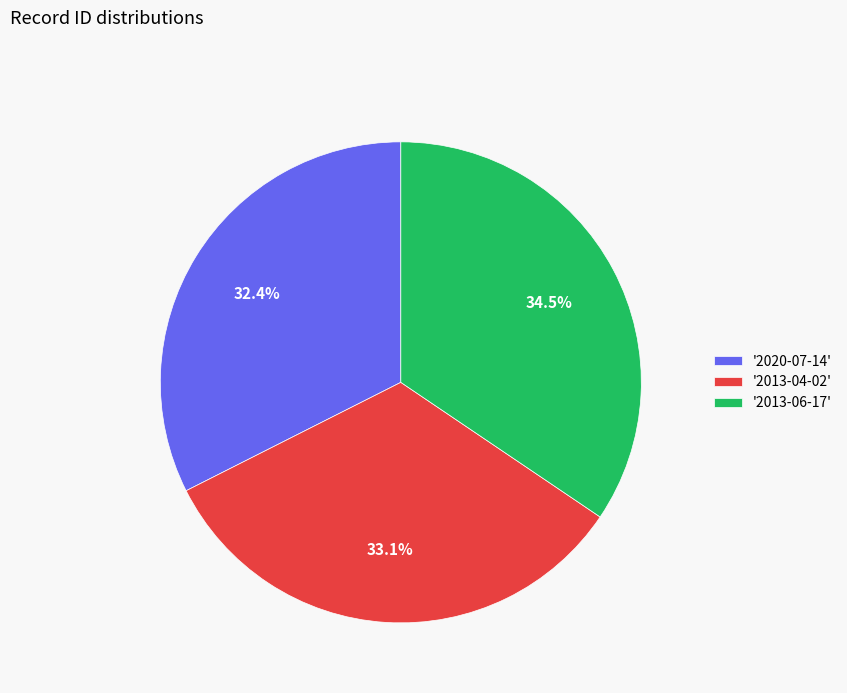

What is the smallest slice in the pie chart?

'2020-07-14'